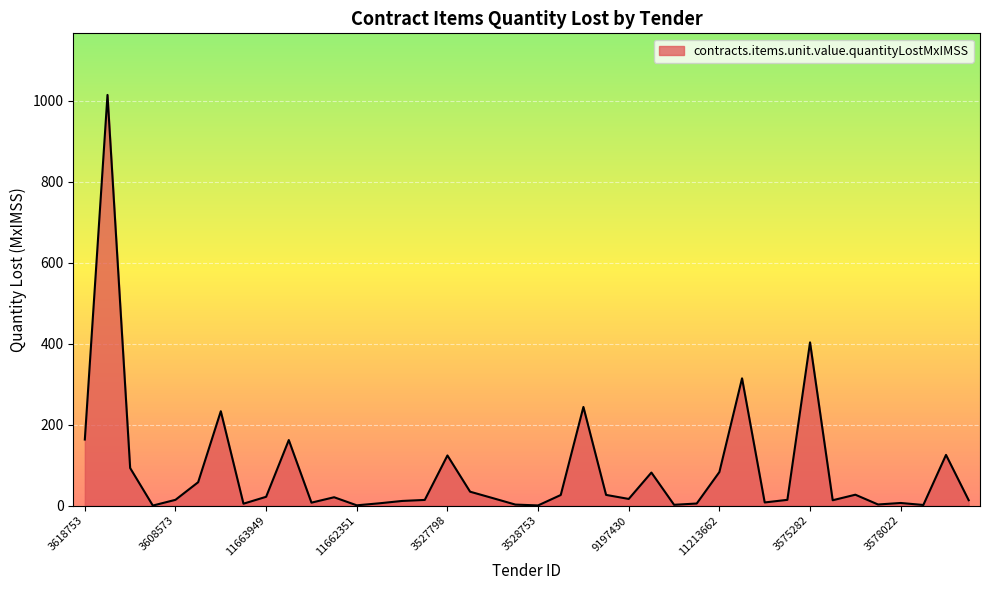

What is the maximum value shown in the chart?

1014.9